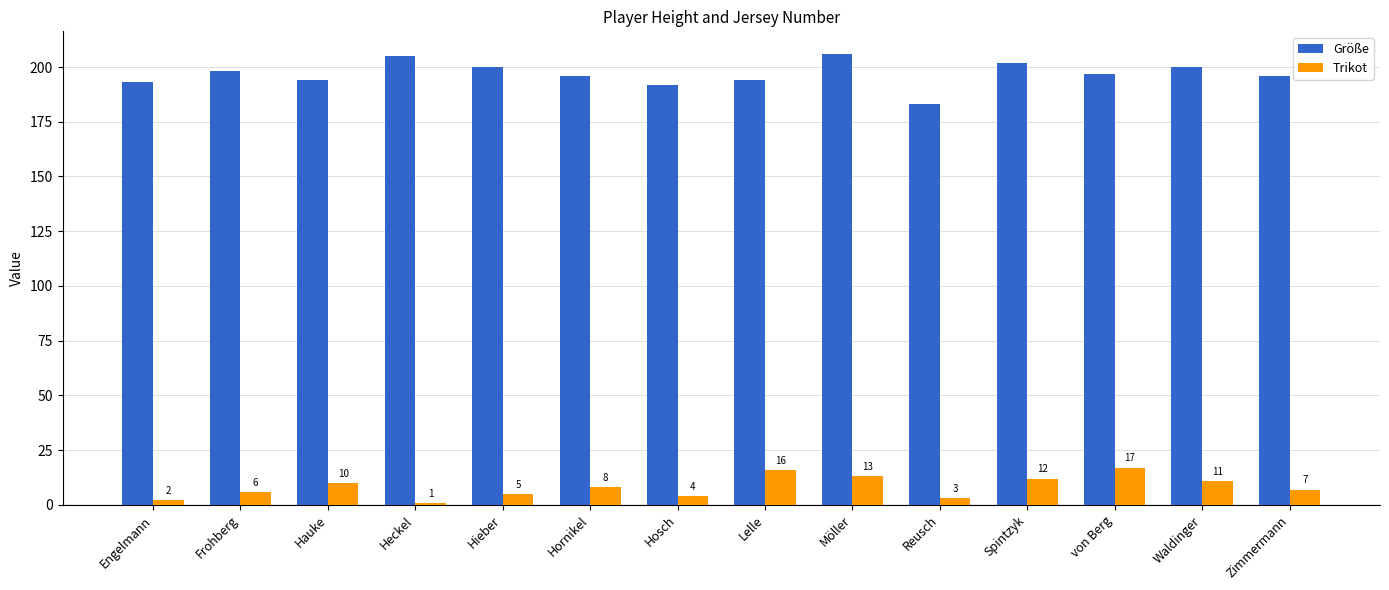

At how many categories does at least one series exceed 93?

14